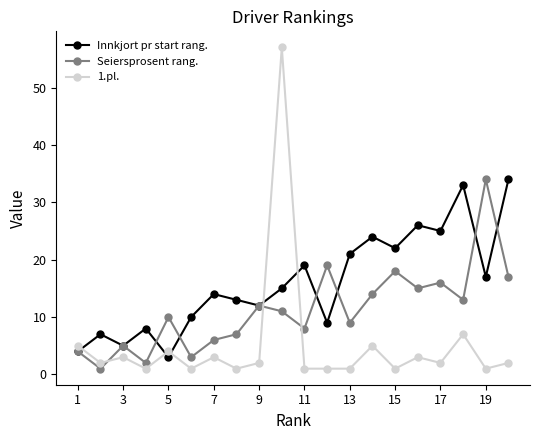

True or false: Seiersprosent rang. has more than 2 points higher than both neighbors.

True